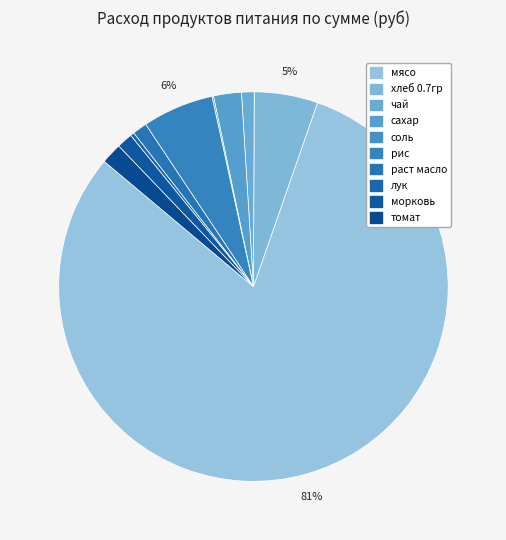

Count the number of slices in the pie.

10